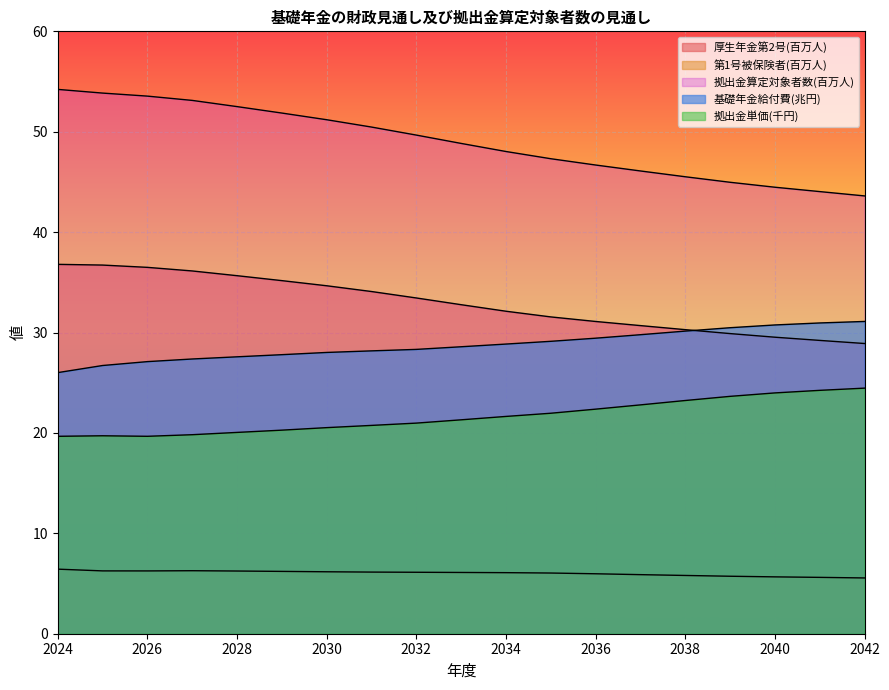

Which category has the highest value across all series?

2024